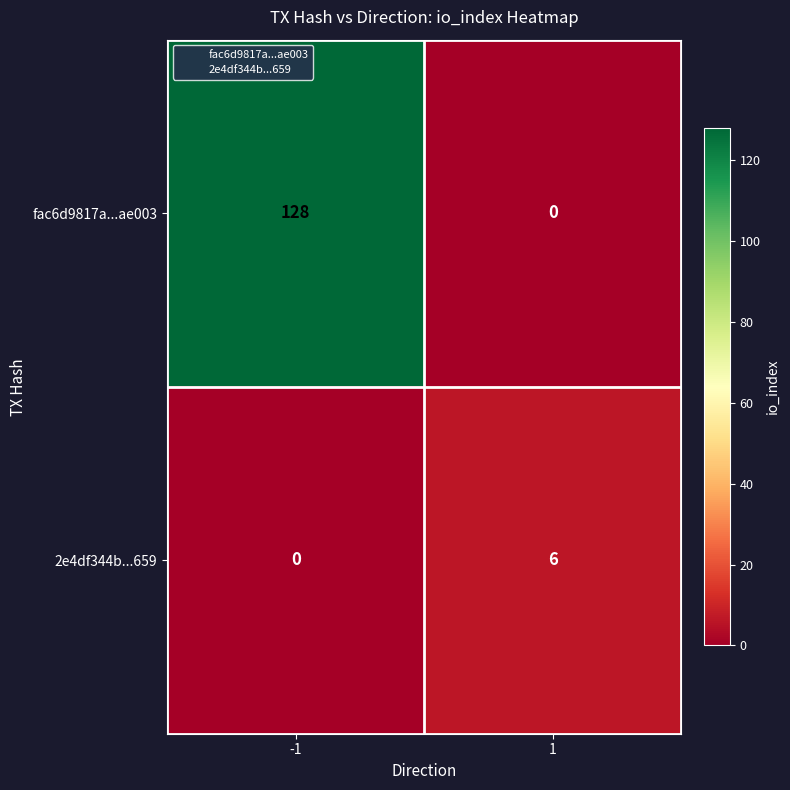

Reading right to left, transcribe all the data shown in this chart.

fac6d9817a...ae003: 1=0	-1=128
2e4df344b...659: 1=6	-1=0